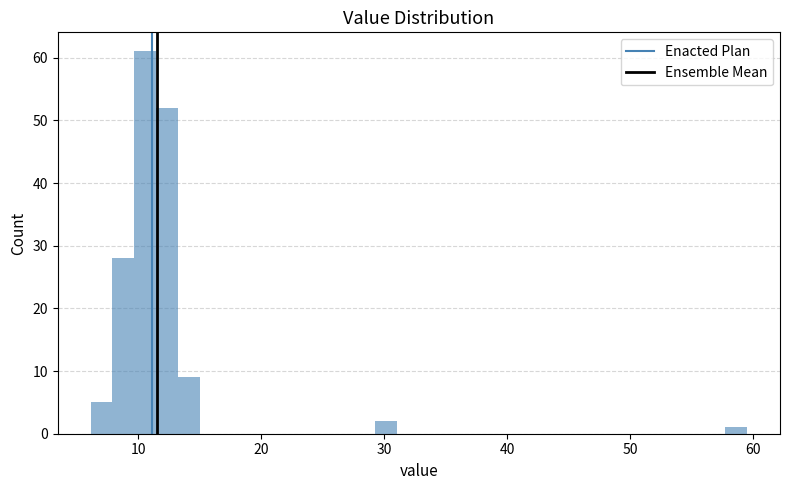

Read against the x-axis, roughly where is the centre of the tallest bar?

11